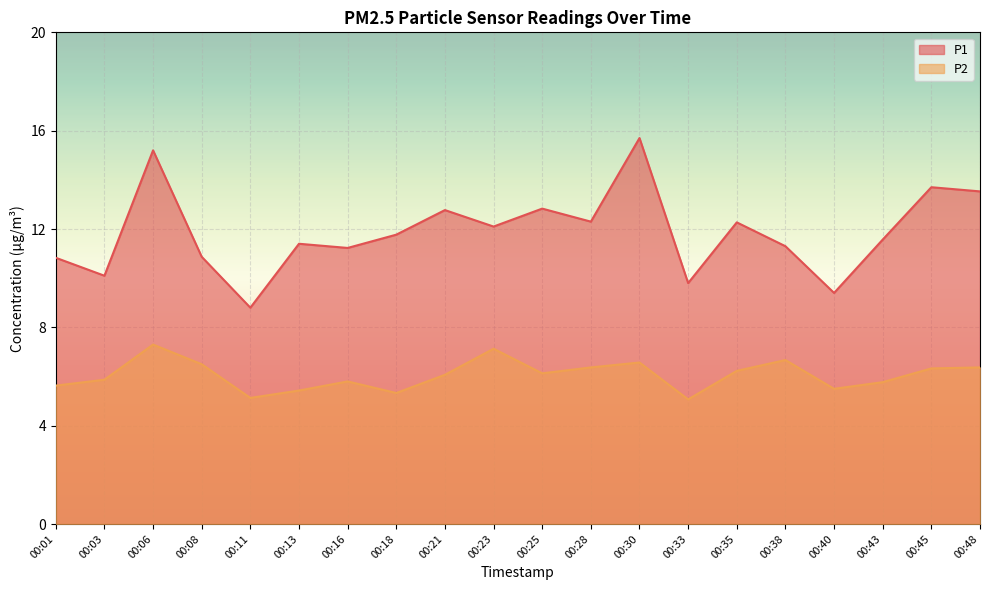

What is the spread (max minus min) of values at 00:33?

4.7